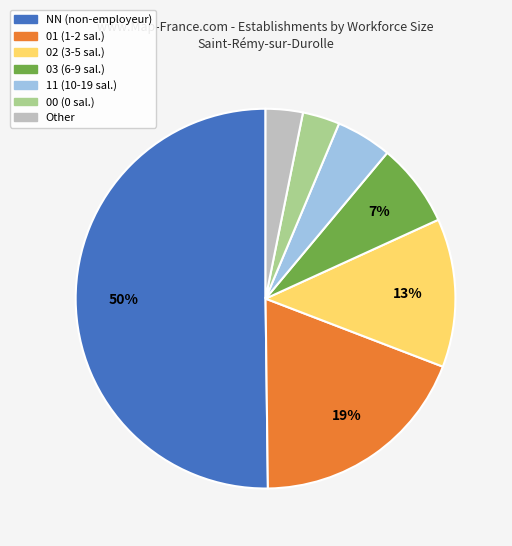

To the nearest percent, what percentage of the pie is 00 (0 sal.)?

3%